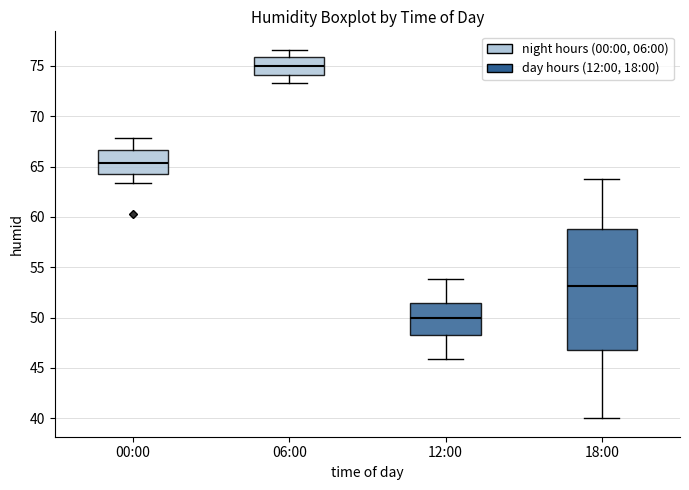

Where is the lower edge of the box for 06:00 on the y-axis? The values are not printed on the chart, so give them approximately, as read against the axis.

74.0